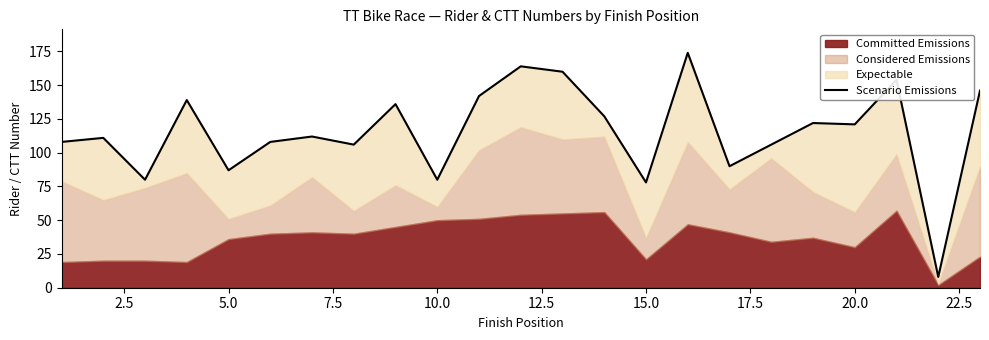

What is the difference between the second highest and second lowest values?

86